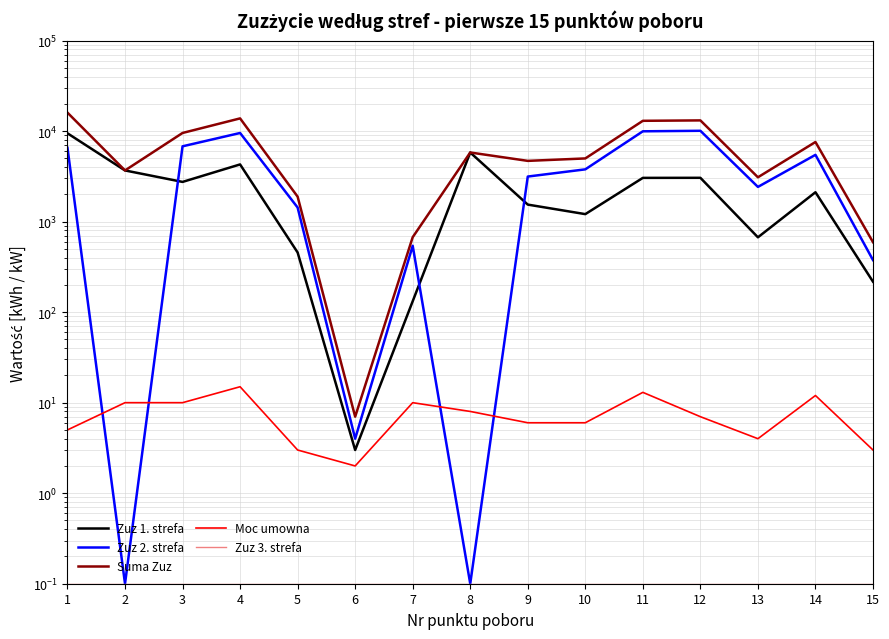

Reading left to right, list all the values displayed in this chart.

Zuz 1. strefa: 9458.0	3676.0	2746.0	4285.0	456.0	3.0	132.0	5803.0	1542.0	1210.0	3043.0	3048.0	671.0	2112.0	217.0
Zuz 2. strefa: 6532.0	0.1	6791.0	9532.0	1431.0	4.0	541.0	0.1	3147.0	3780.0	9949.0	10081.0	2418.0	5466.0	376.0
Suma Zuz: 15990.0	3676.0	9537.0	13817.0	1887.0	7.0	673.0	5803.0	4689.0	4990.0	12992.0	13129.0	3089.0	7578.0	593.0
Moc umowna: 5.0	10.0	10.0	15.0	3.0	2.0	10.0	8.0	6.0	6.0	13.0	7.0	4.0	12.0	3.0
Zuz 3. strefa: 0.1	0.1	0.1	0.1	0.1	0.1	0.1	0.1	0.1	0.1	0.1	0.1	0.1	0.1	0.1